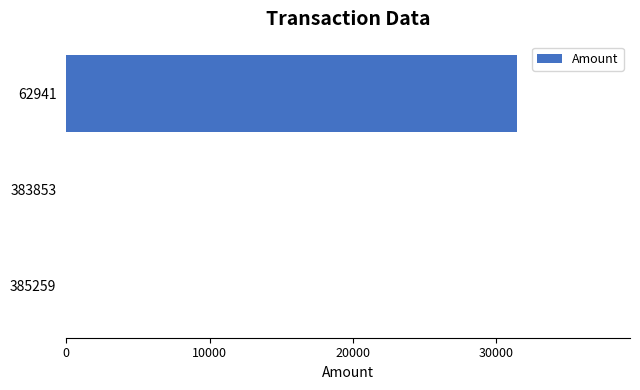

Count the number of data series in this chart.

1